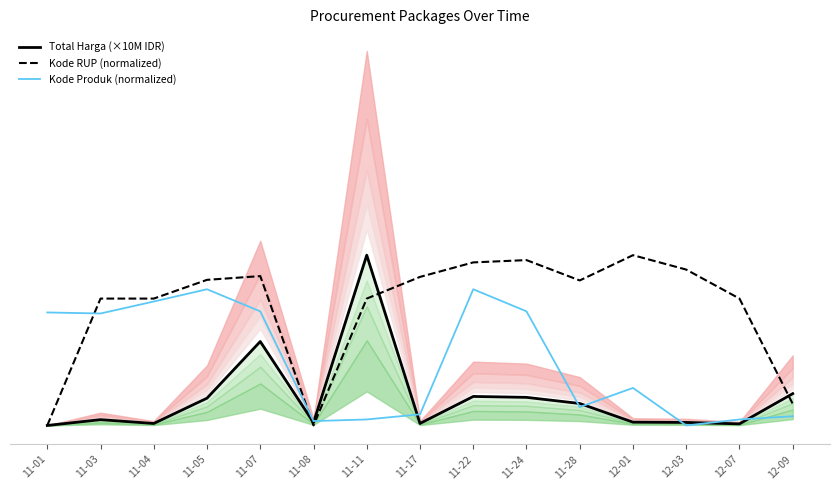

What is the label of the 14th point from the left?

12-07